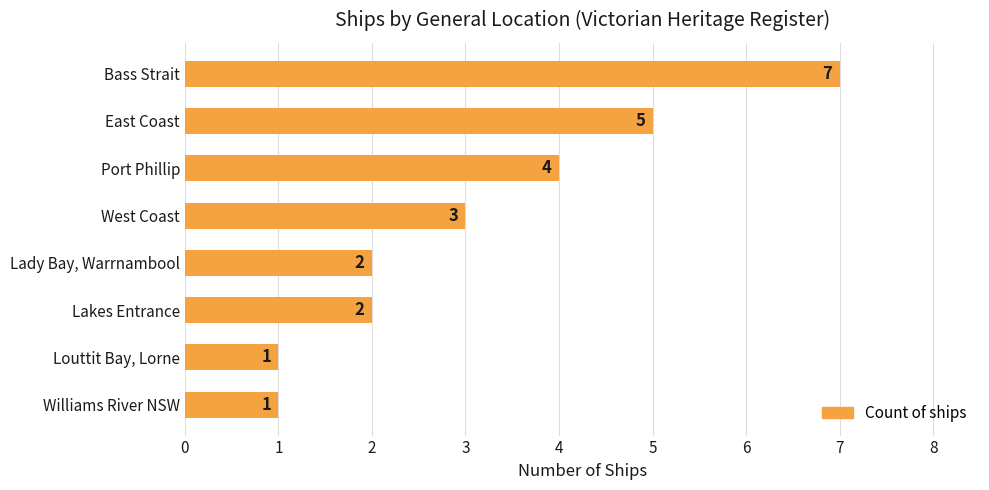

What is the change in value from Bass Strait to Lakes Entrance?

-5